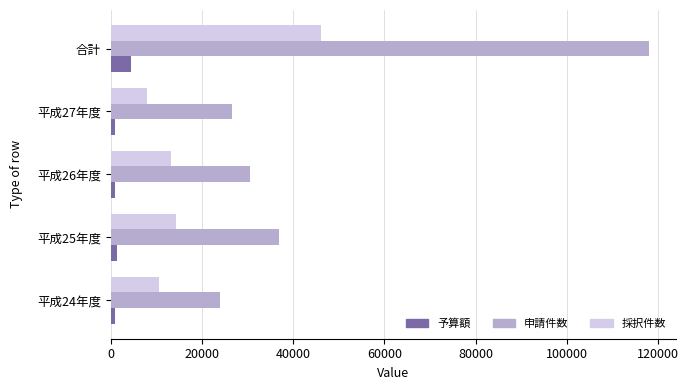

Rank the series by their average value, from highest to lowest.

申請件数, 採択件数, 予算額